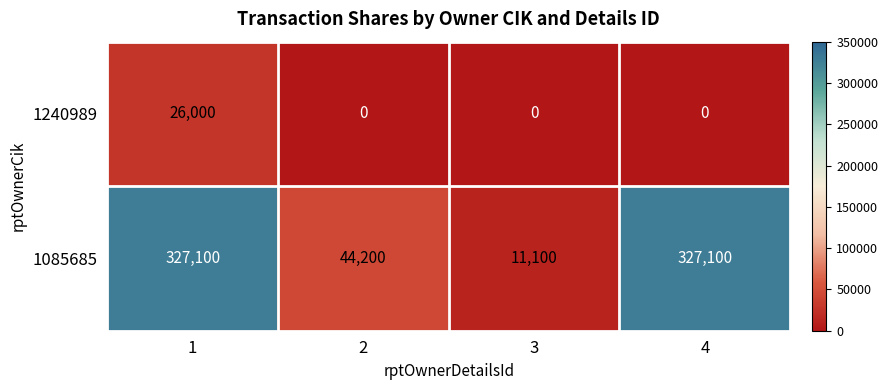

What is the average value of the 1085685 series?

177375